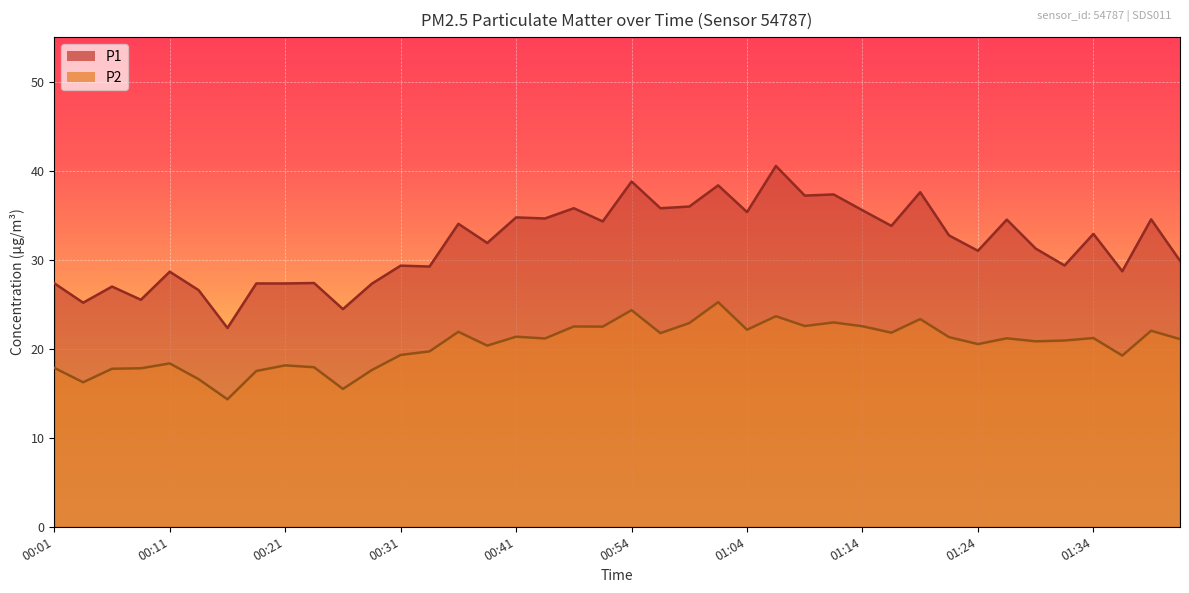

True or false: P2 and P1 intersect in this chart.

False